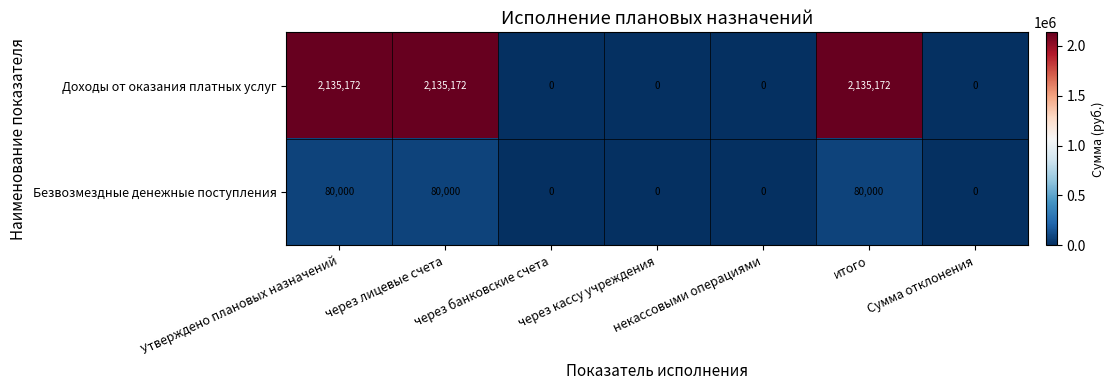

What is the sum of all Доходы от оказания платных услуг values?

6405516